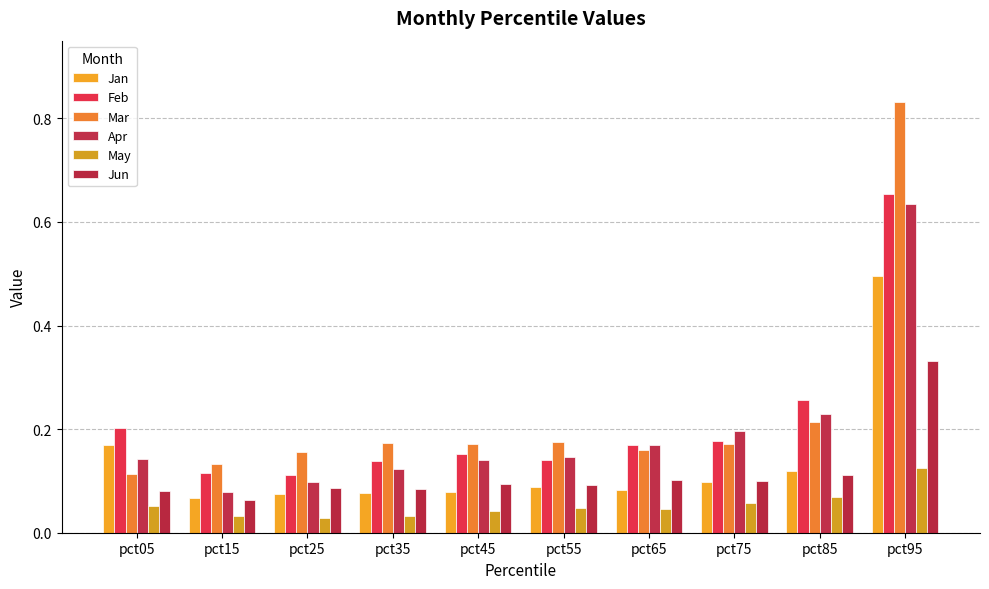

At how many categories does at least one series exceed 0?

10